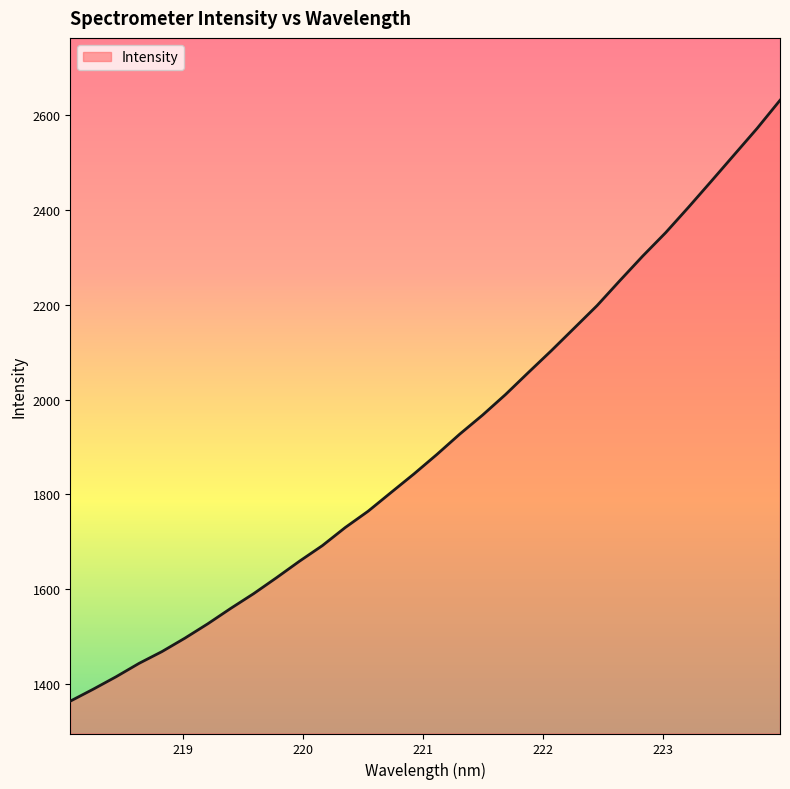

What is the greatest value displayed?

2631.0